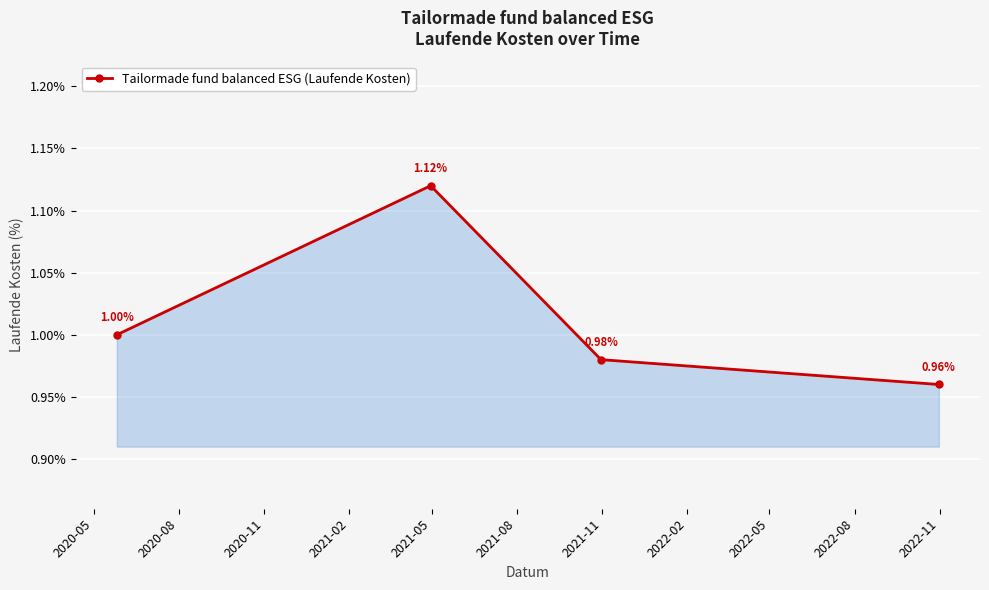

What is the average value?

1.0